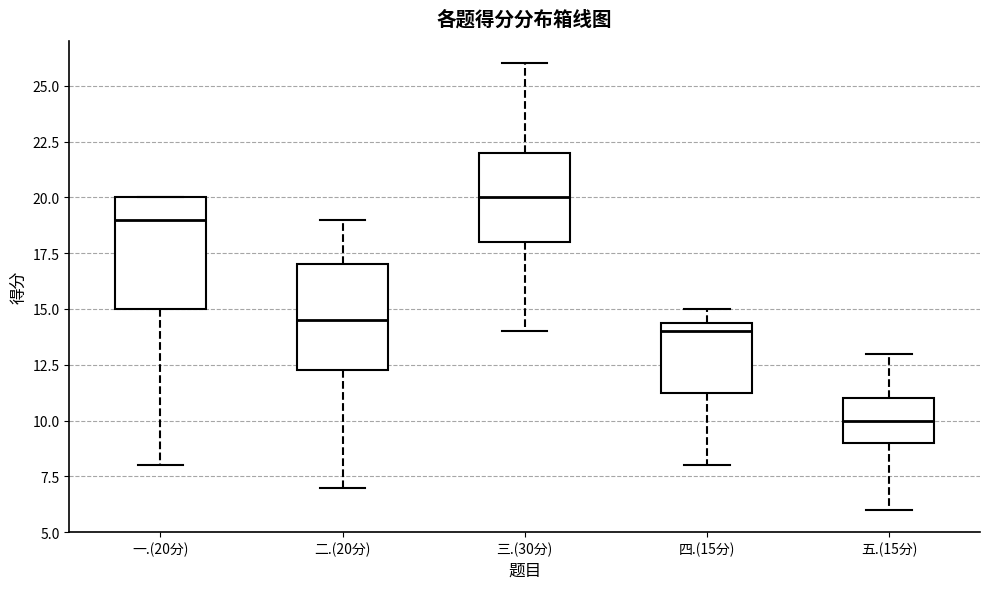

Reading left to right, transcribe this box plot: for each box, give where its median line is, the range the box spans, and where its two whiskers end, as read against the y-axis. The values are not printed on the chart, so give them approximately, as read against the axis.

一.(20分): median 19.0, box 15.0 to 20.0, whiskers 8.0 to 20.0
二.(20分): median 14.5, box 12.5 to 17.0, whiskers 7.0 to 19.0
三.(30分): median 20.0, box 18.0 to 22.0, whiskers 14.0 to 26.0
四.(15分): median 14.0, box 11.5 to 14.5, whiskers 8.0 to 15.0
五.(15分): median 10.0, box 9.0 to 11.0, whiskers 6.0 to 13.0